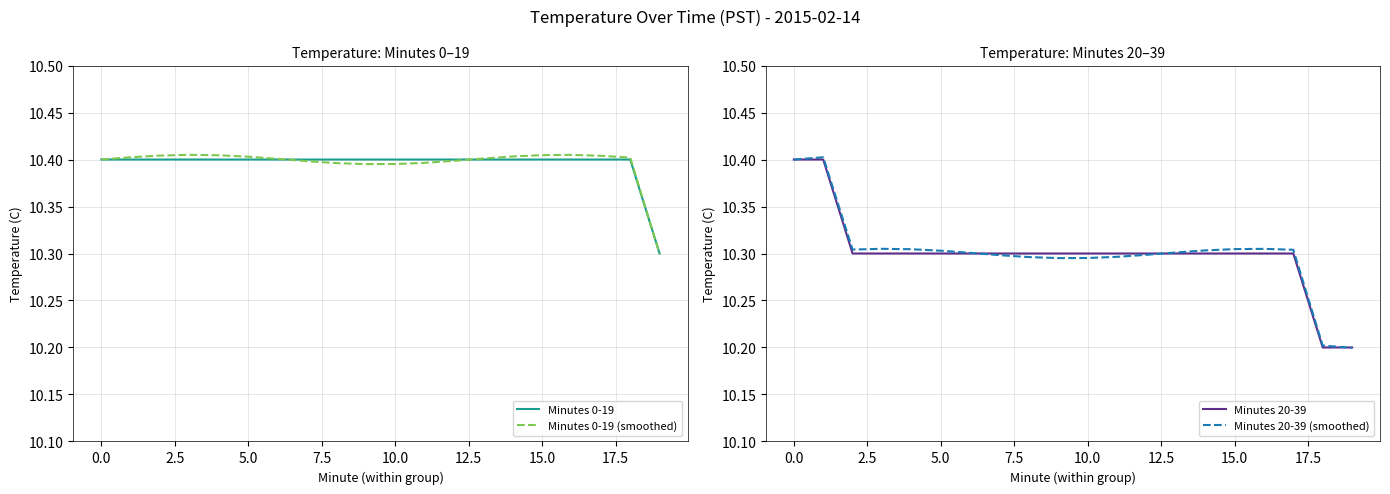

Count the Minutes 0-19 values in the range 10 to 11.

20